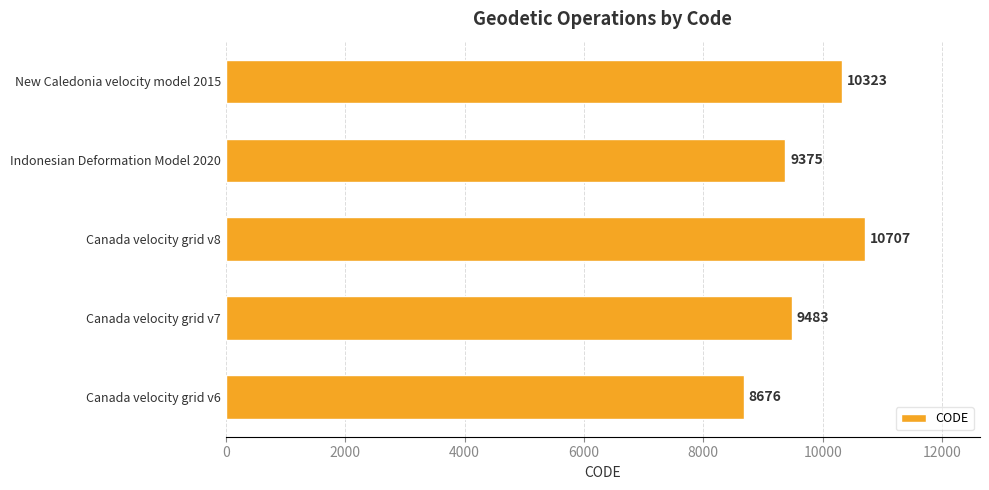

Rank the categories by value from highest to lowest.

Canada velocity grid v8, New Caledonia velocity model 2015, Canada velocity grid v7, Indonesian Deformation Model 2020, Canada velocity grid v6